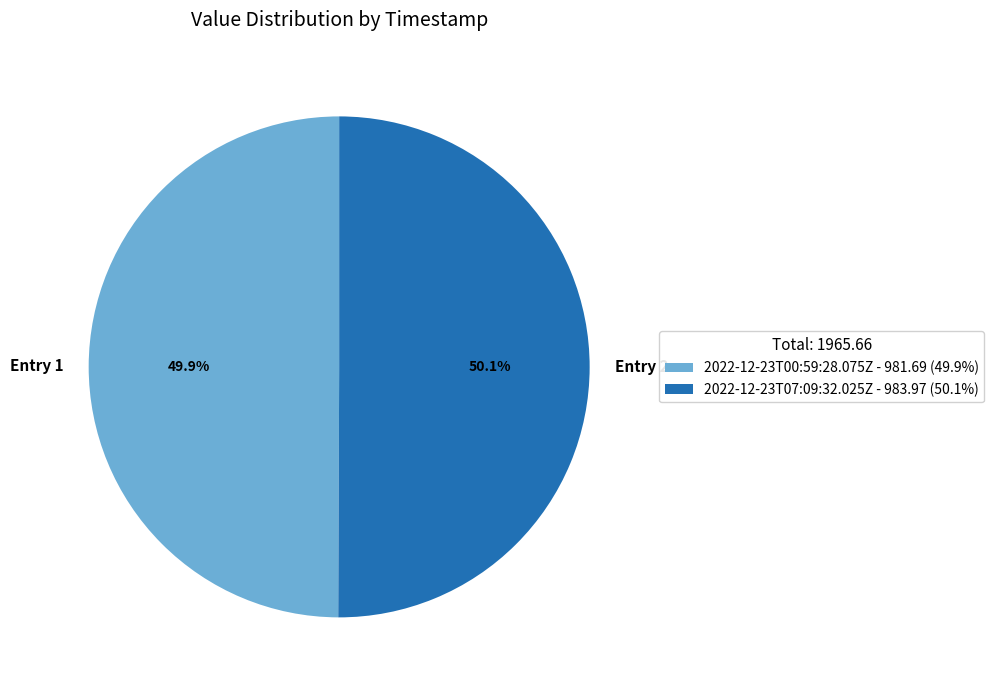

How many segments does this pie chart have?

2